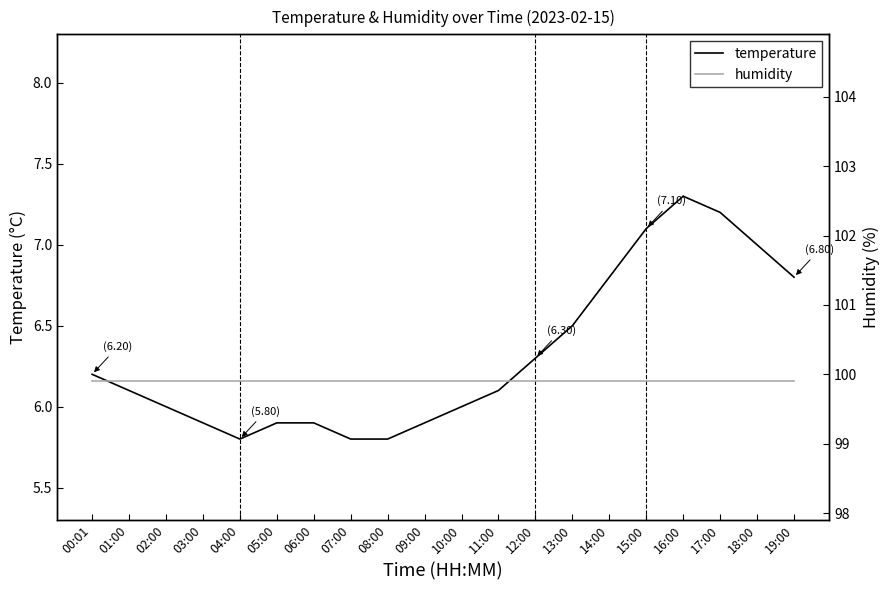

What is the total value across all series at 09:00?

105.8